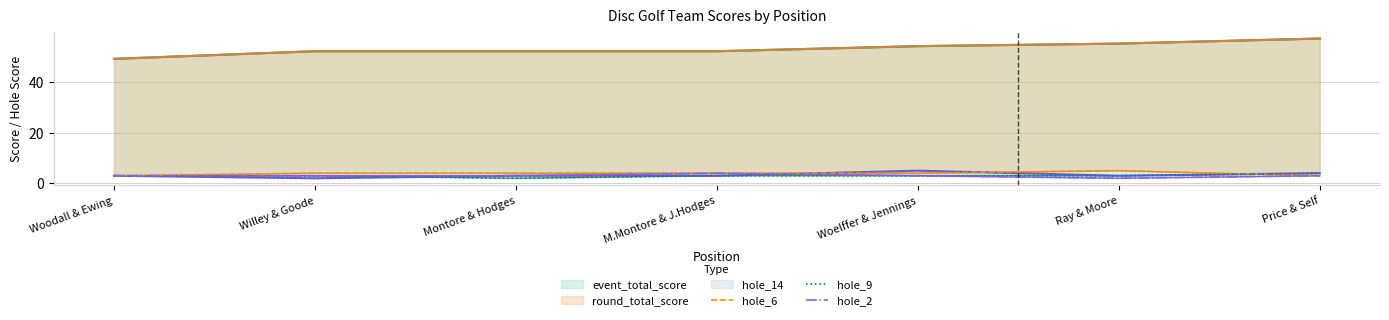

Between Woelffer & Jennings and Ray & Moore, which series saw the biggest shift?

hole_6